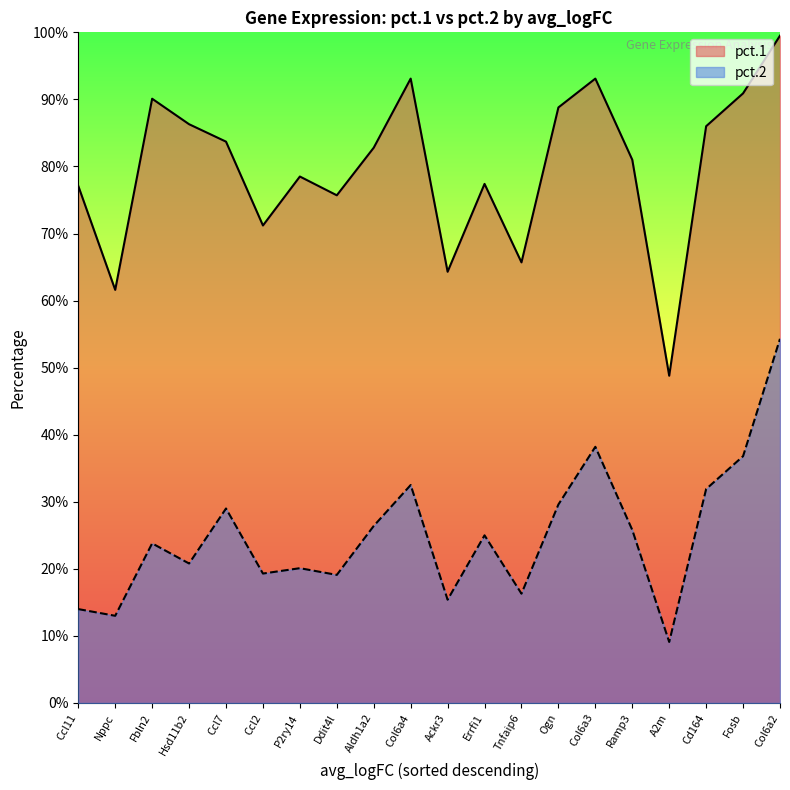

Between Nppc and A2m, which series saw the biggest shift?

pct.1